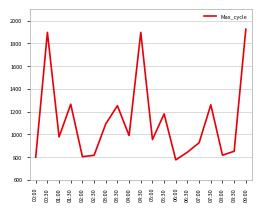

What is the greatest value displayed?

1925